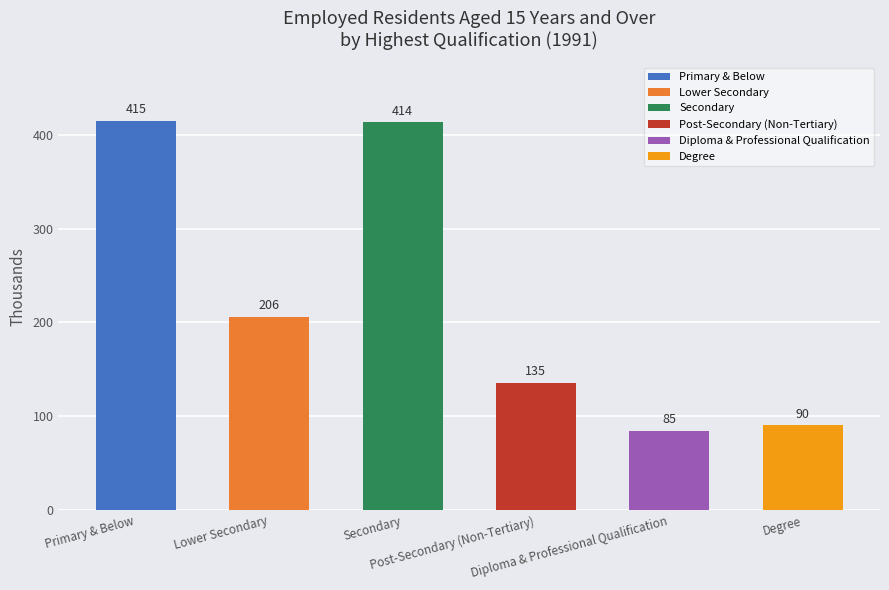

What is the maximum value shown in the chart?

415.1